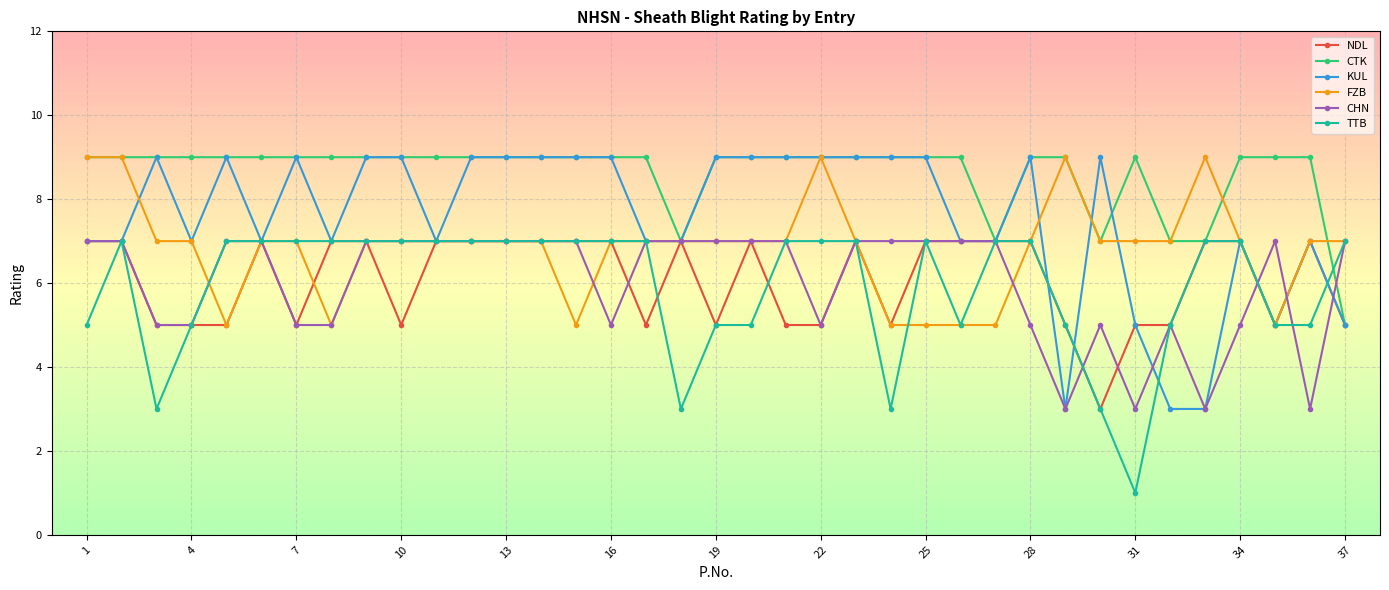

True or false: NDL has more than 0 interior local peaks.

True